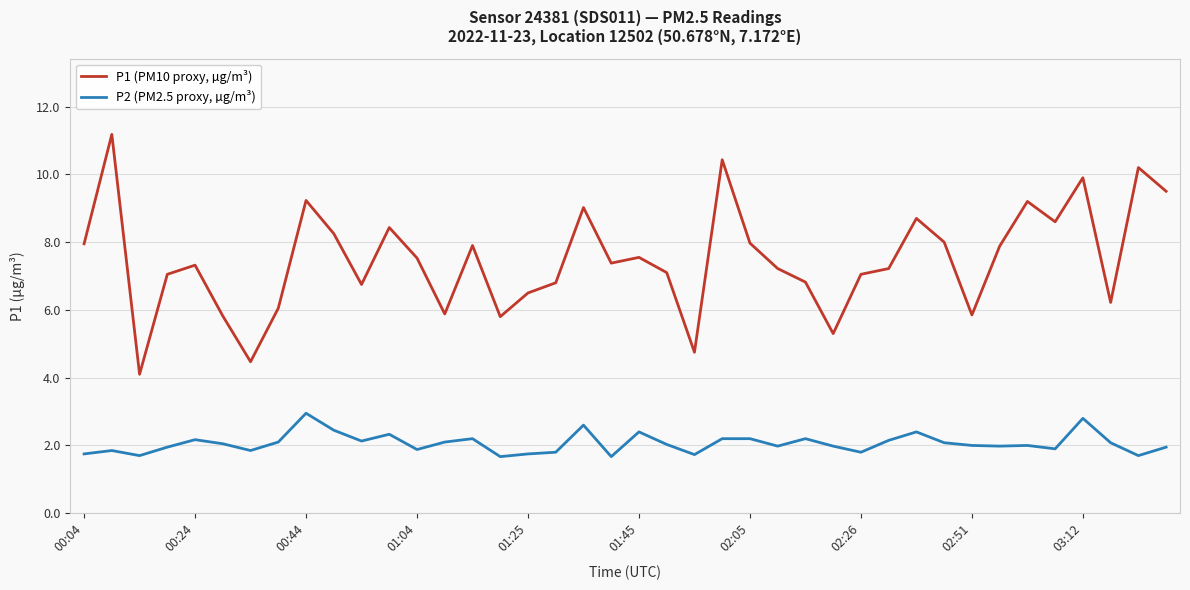

List the series in order of their peak value, lowest first.

P2 (PM2.5 proxy, µg/m³), P1 (PM10 proxy, µg/m³)